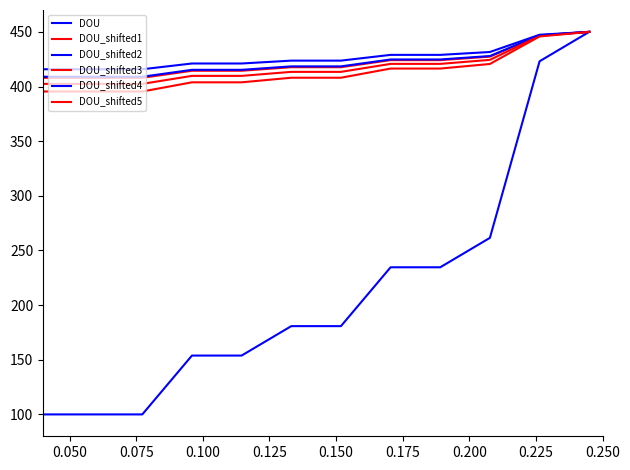

Does the chart display data point markers on the line(s)?

No